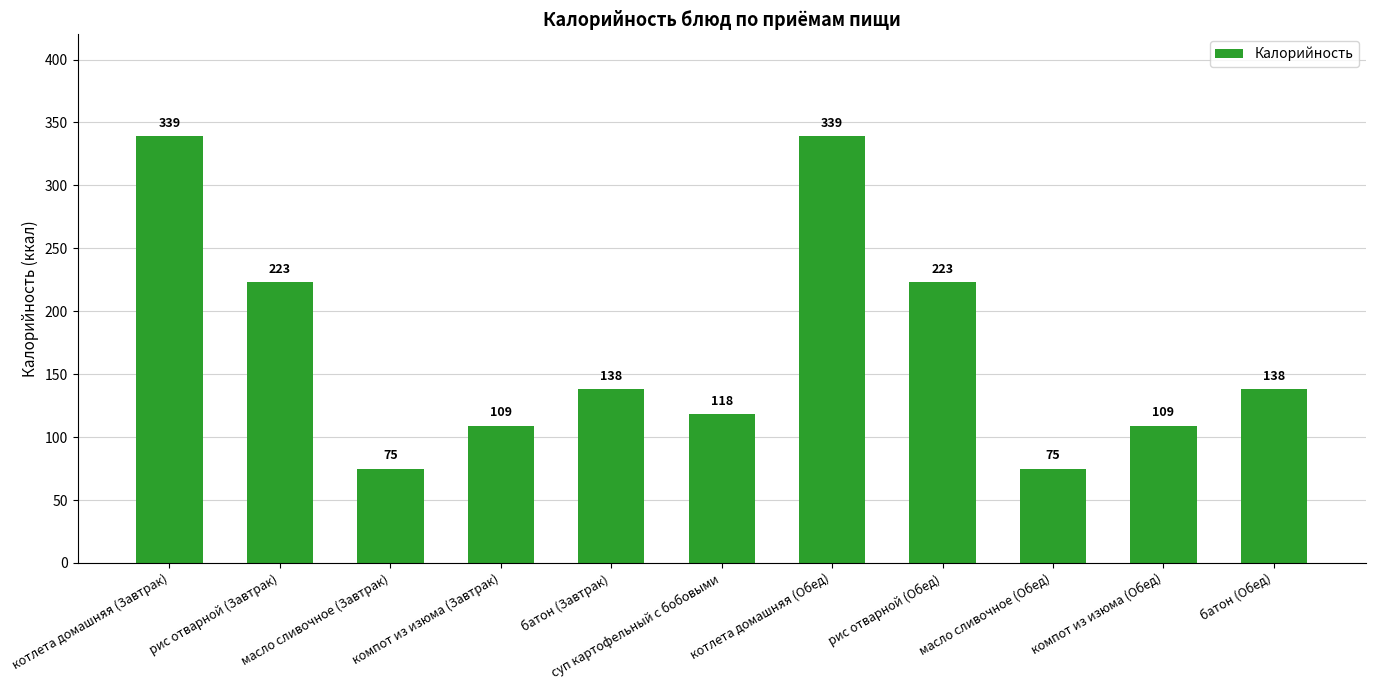

What is the average value?

171